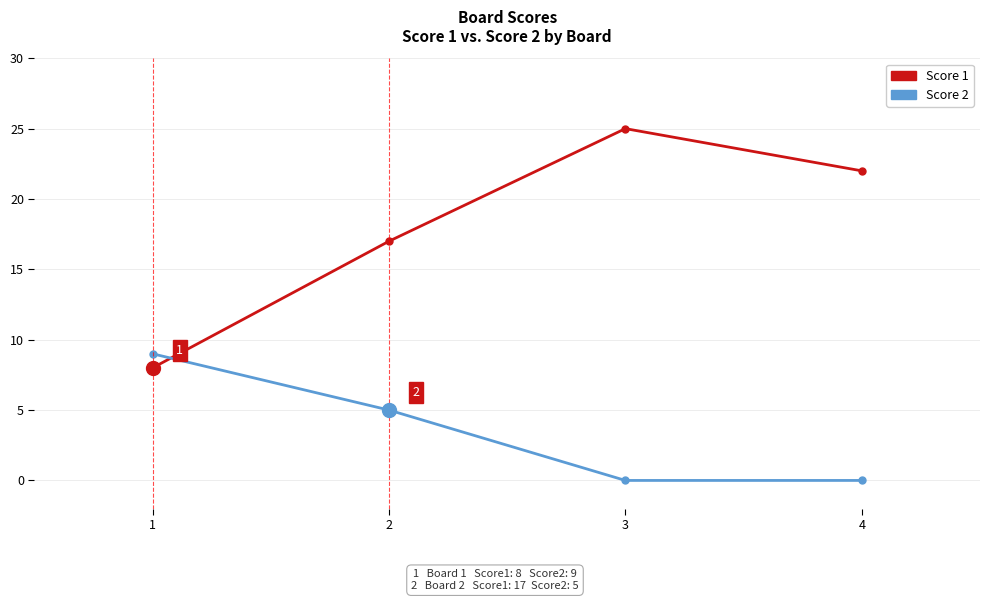

How many data points does each series have?

4